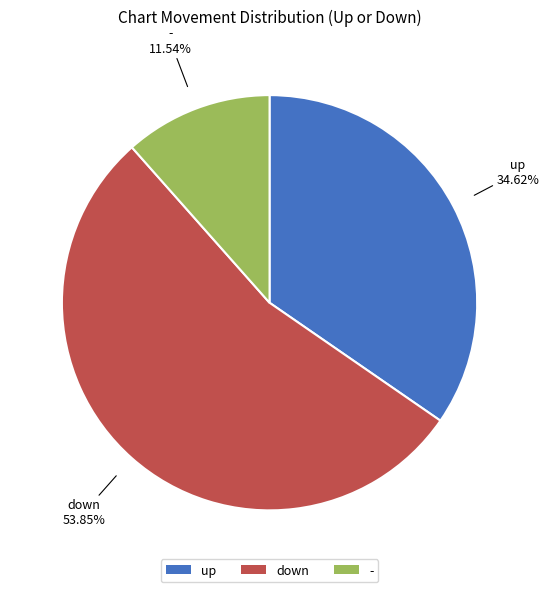

What is the ratio of the value at - to the value at down?

0.2